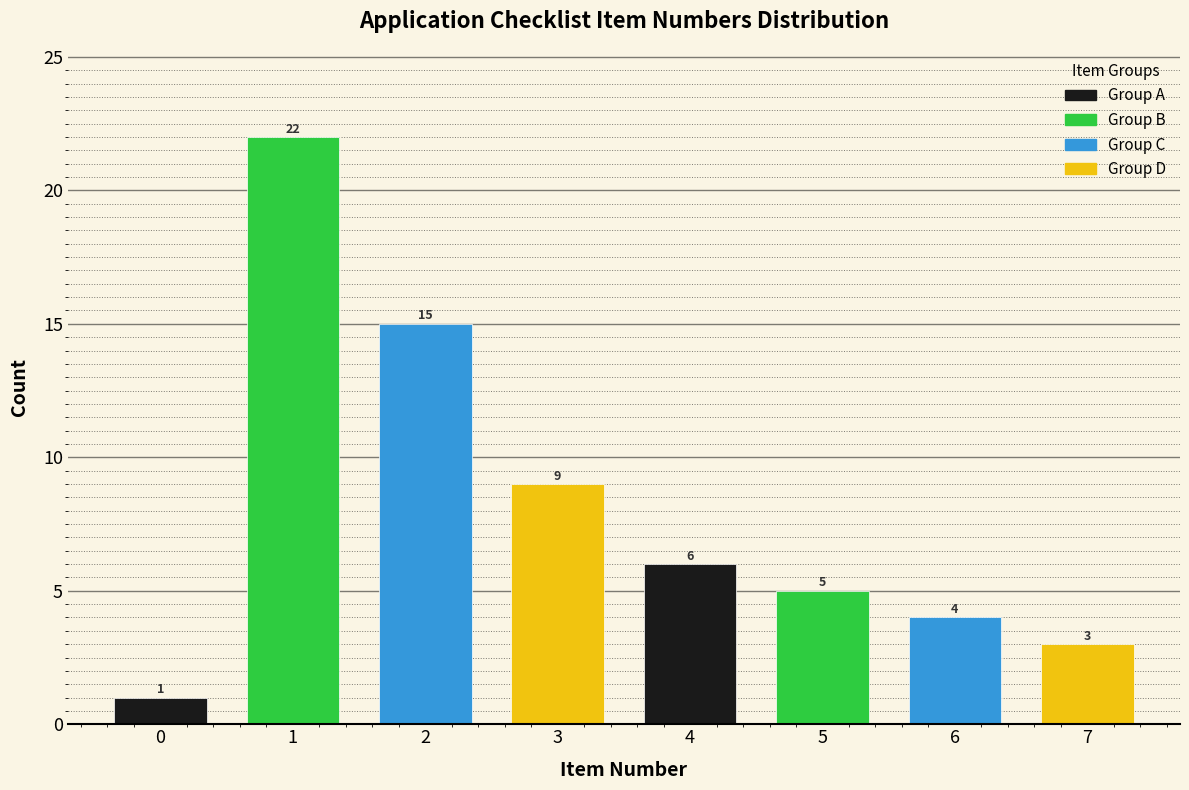

Reading left to right, transcribe all the data shown in this chart.

1	22	15	9	6	5	4	3